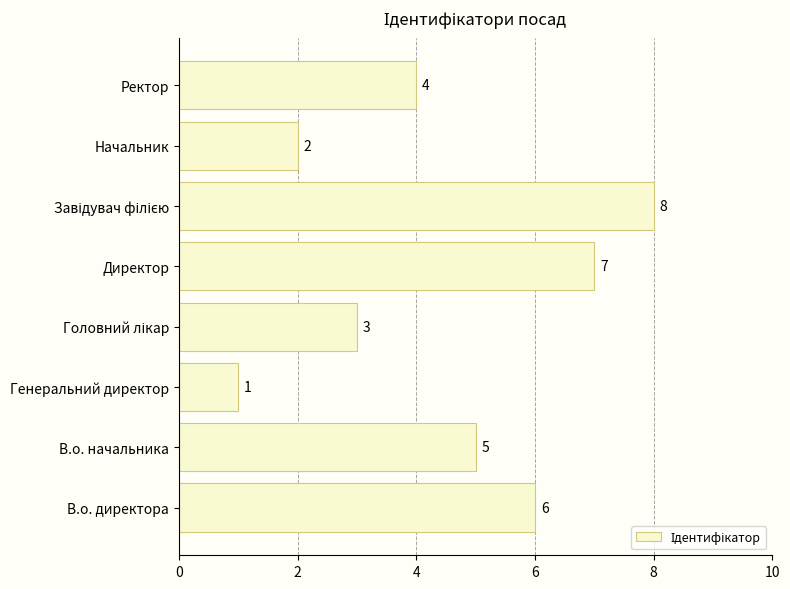

What is the ratio of the value at В.о. начальника to the value at Генеральний директор?

5.0